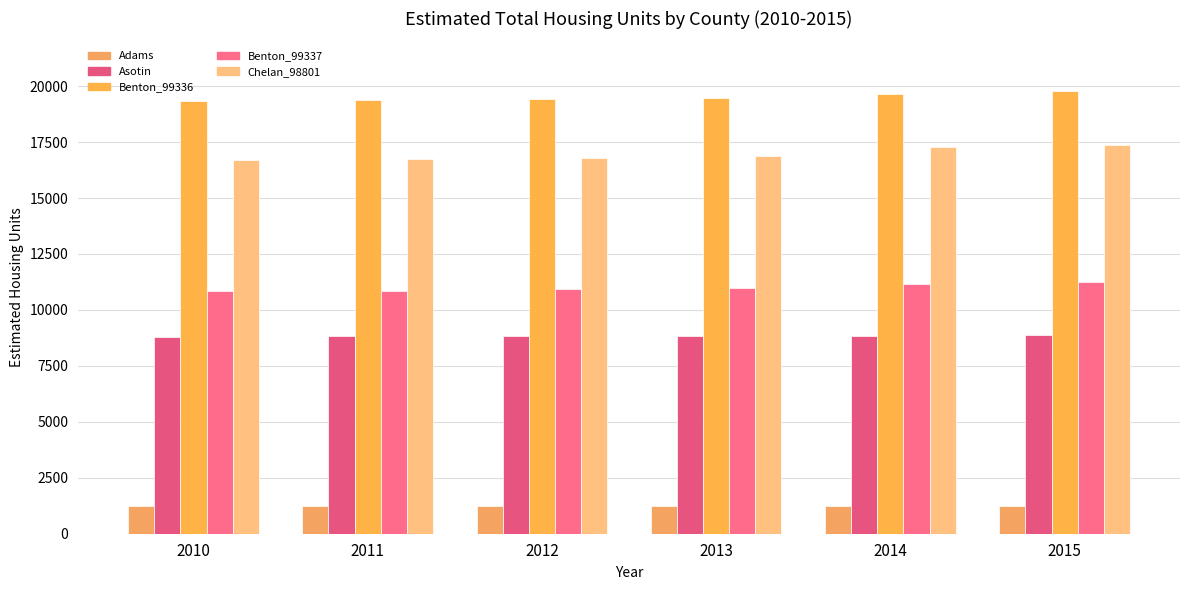

At which label does Asotin reach its minimum?

2010